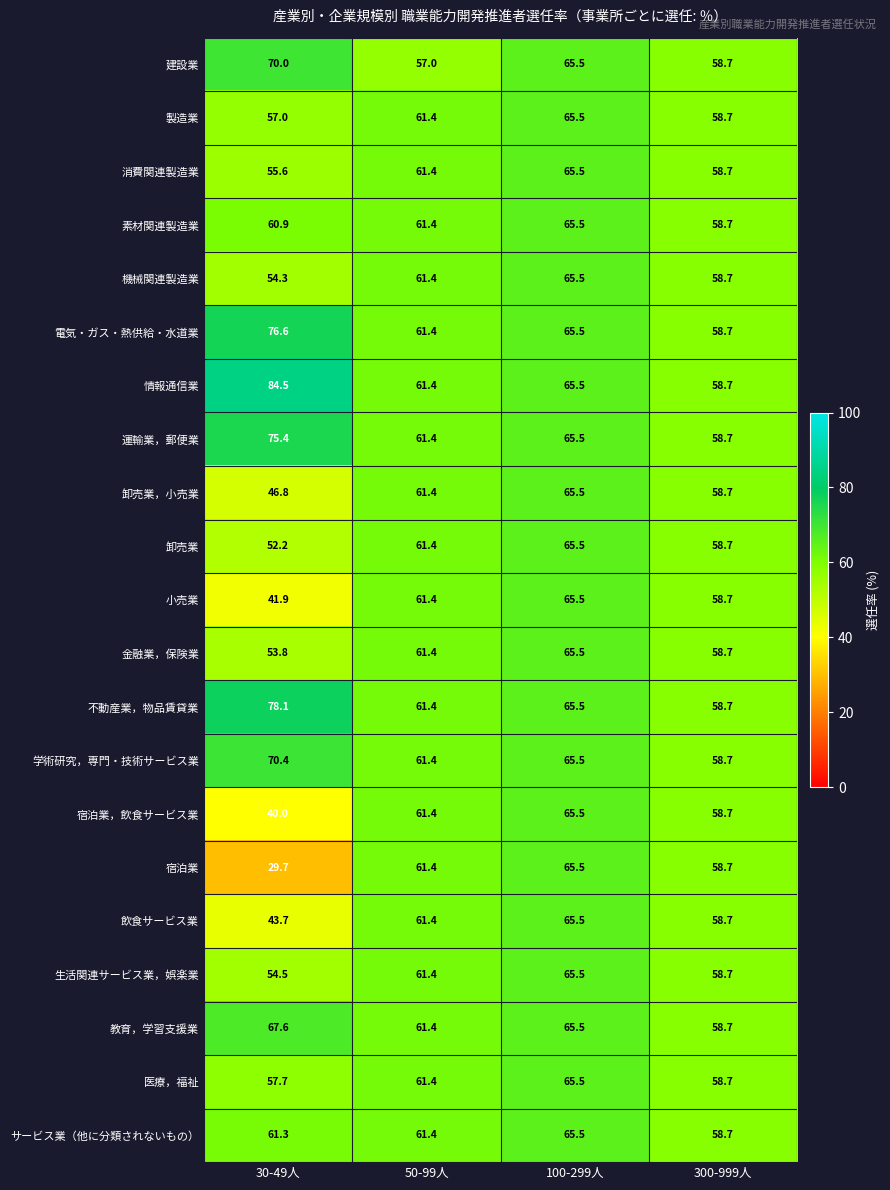

At which label is 生活関連サービス業，娯楽業 closest to 60?

300-999人